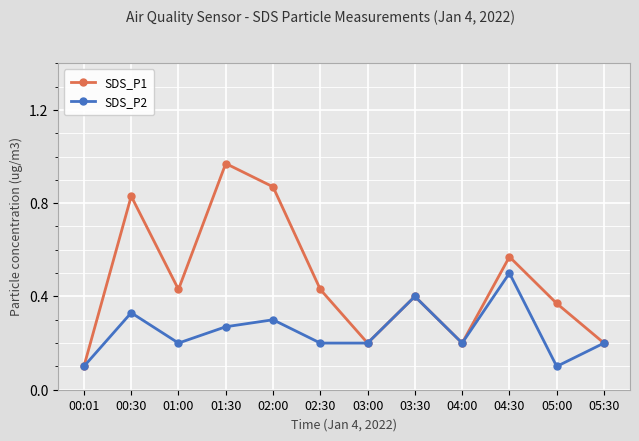

How many lines are shown in the chart?

2